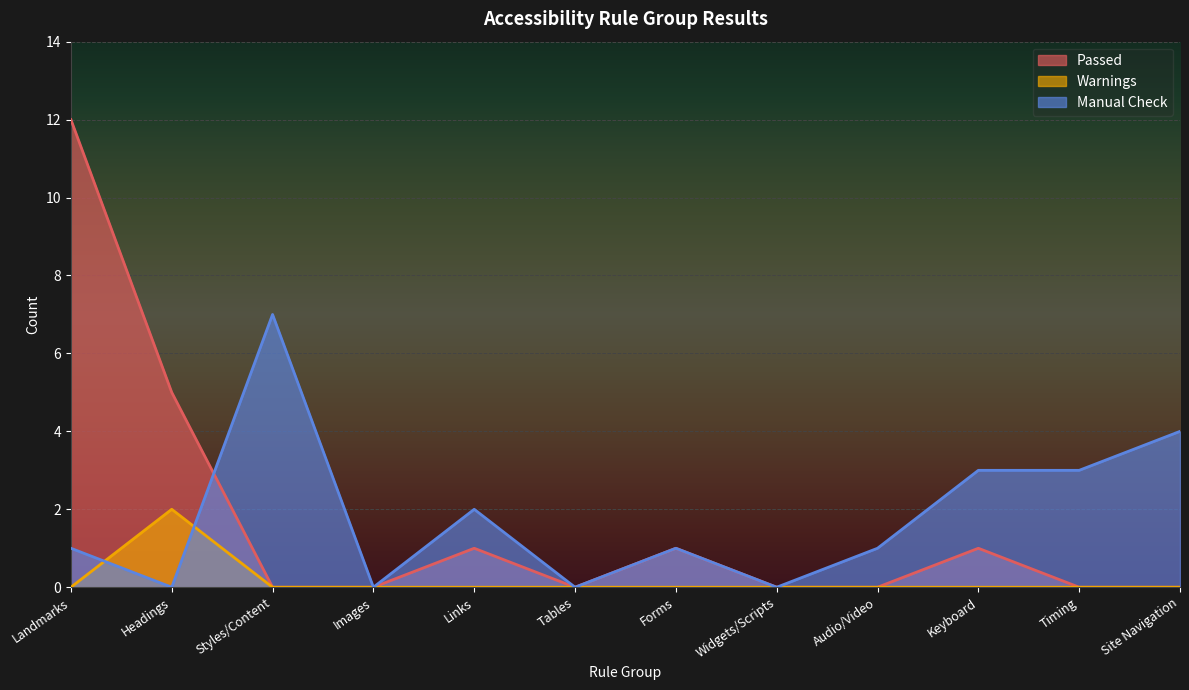

Does the chart display data point markers on the line(s)?

No